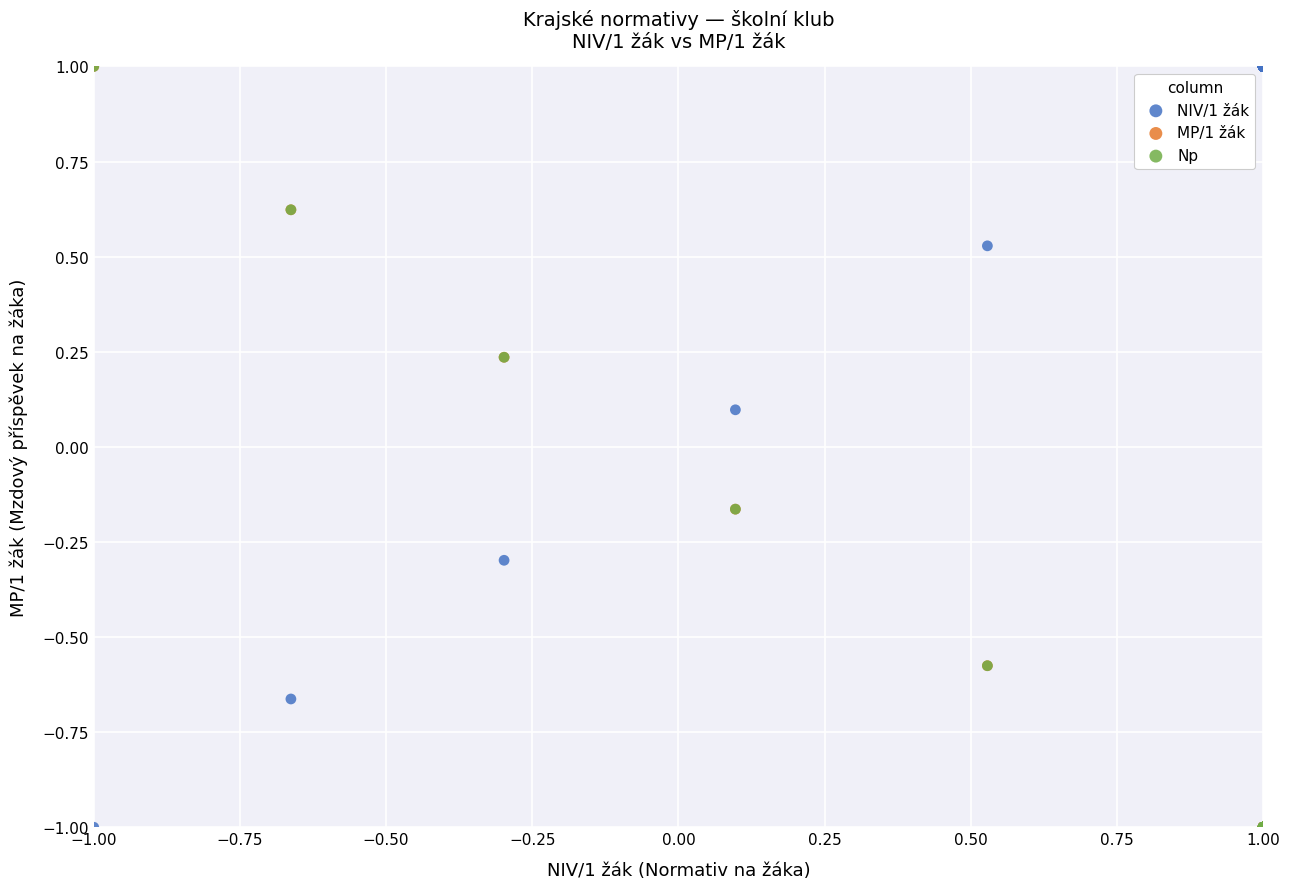

What are all the series names shown in the legend?

NIV/1 žák, MP/1 žák, Np